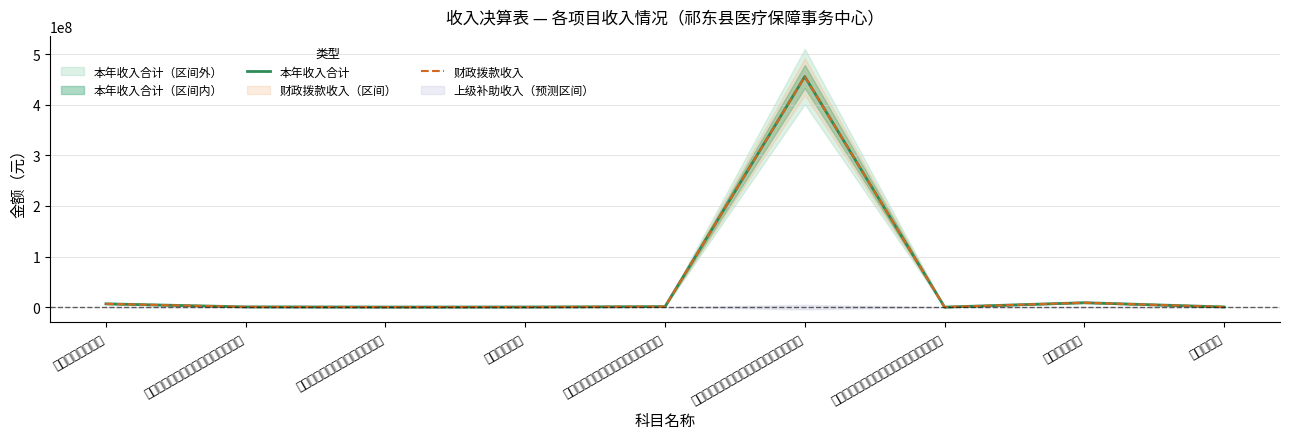

In 本年收入合计, how many points are lower than both neighbors (excluding endpoints)?

2